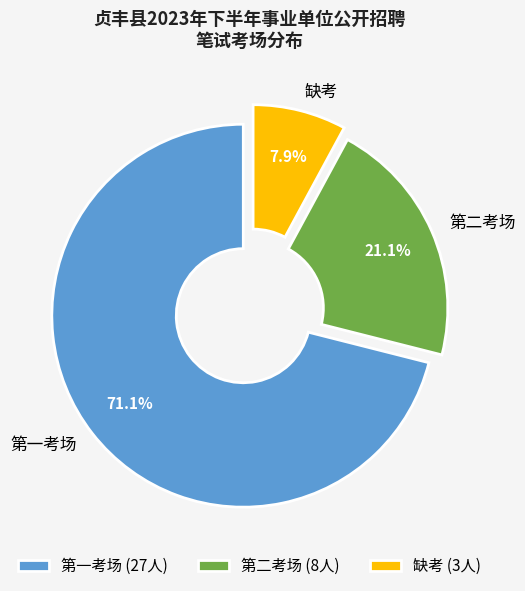

Combined, do 第一考场 and 缺考 account for over 50%?

Yes